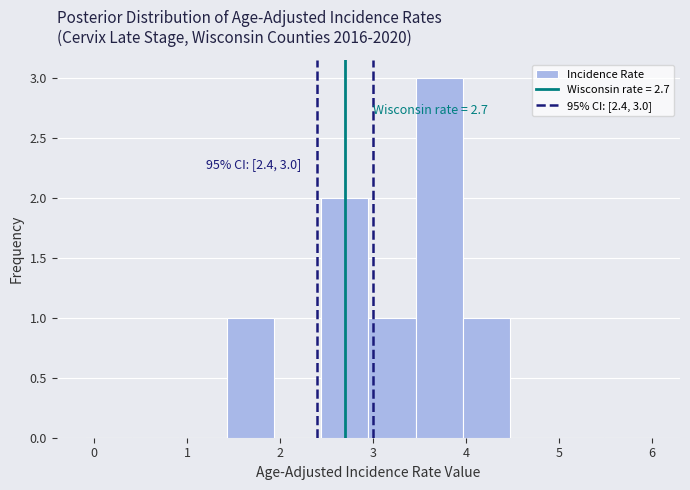

Over which range of the x-axis is the bar tallest?

3.5 to 4.0